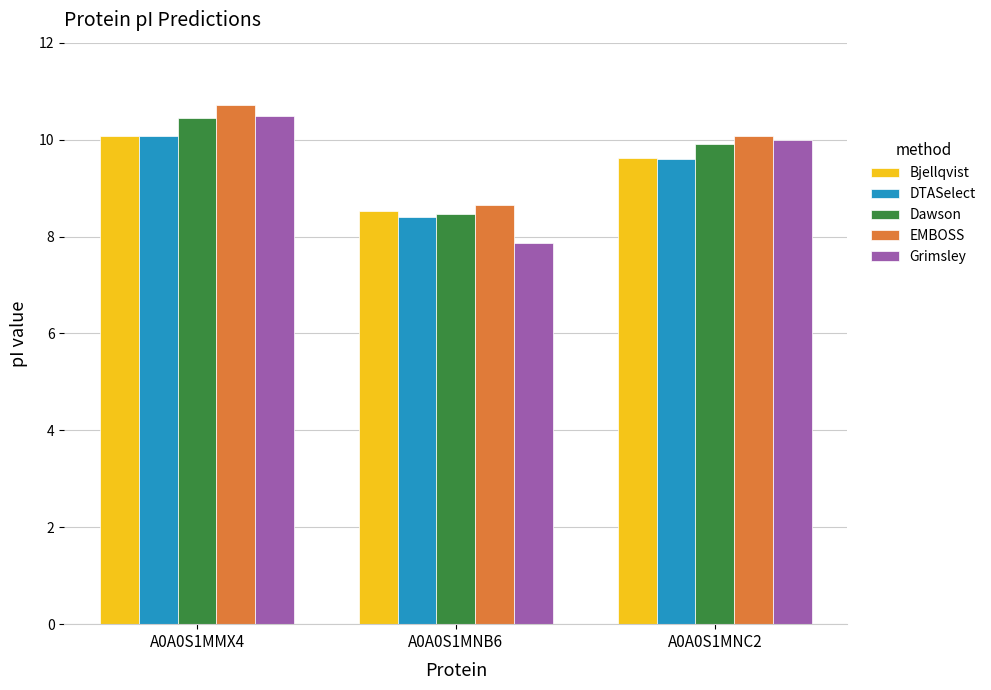

What is the value of the Bjellqvist bar at the 3rd from the left?

9.6